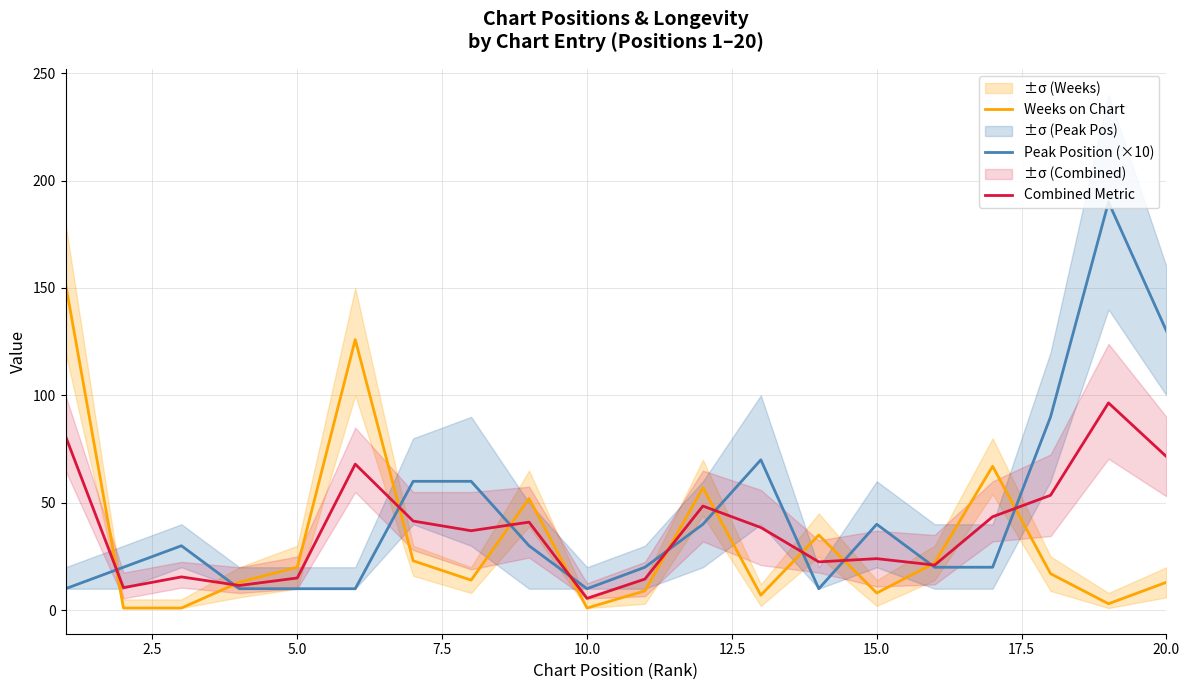

Is it true that Weeks on Chart equals 13.0 at 20.0?

True